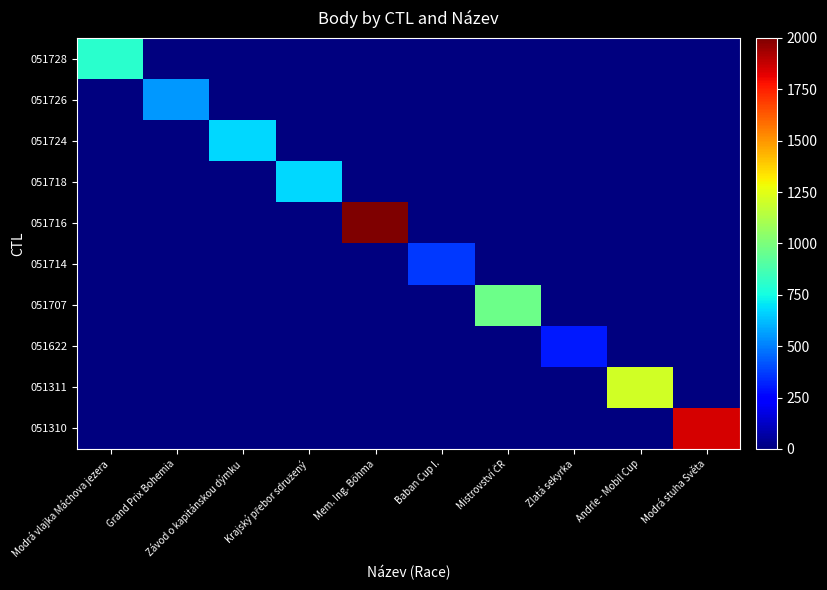

What is the difference between the highest and lowest values at Mem. Ing. Böhma?

1996